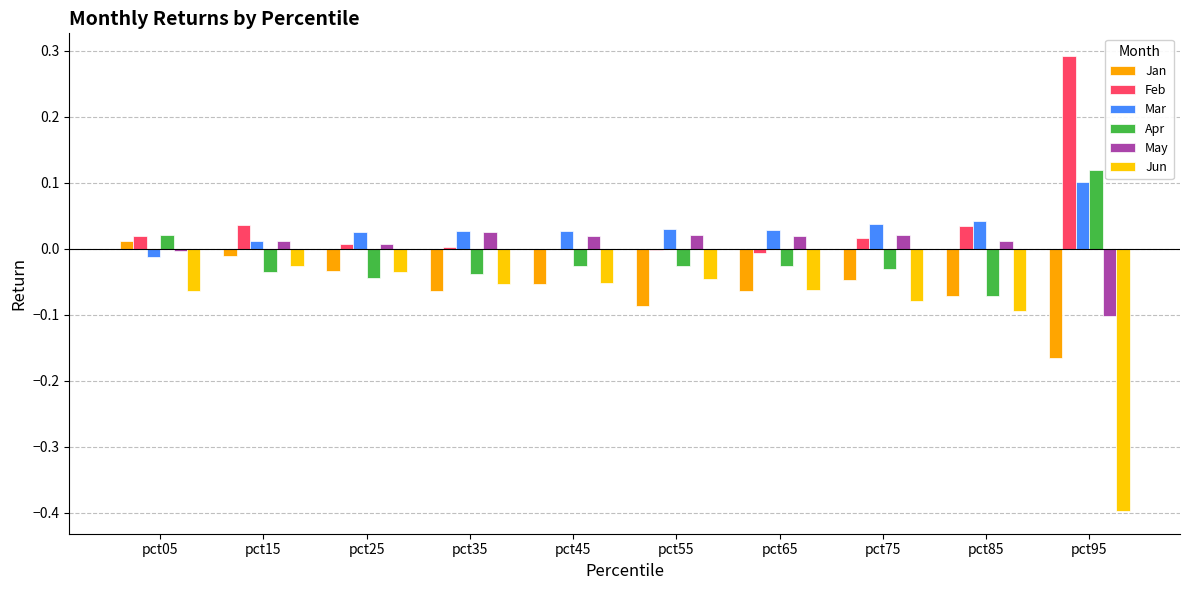

Reading left to right, extract all data points from this chart.

Jan: 0.0	-0.0	-0.0	-0.1	-0.1	-0.1	-0.1	-0.0	-0.1	-0.2
Feb: 0.0	0.0	0.0	0.0	-0.0	-0.0	-0.0	0.0	0.0	0.3
Mar: -0.0	0.0	0.0	0.0	0.0	0.0	0.0	0.0	0.0	0.1
Apr: 0.0	-0.0	-0.0	-0.0	-0.0	-0.0	-0.0	-0.0	-0.1	0.1
May: -0.0	0.0	0.0	0.0	0.0	0.0	0.0	0.0	0.0	-0.1
Jun: -0.1	-0.0	-0.0	-0.1	-0.1	-0.0	-0.1	-0.1	-0.1	-0.4